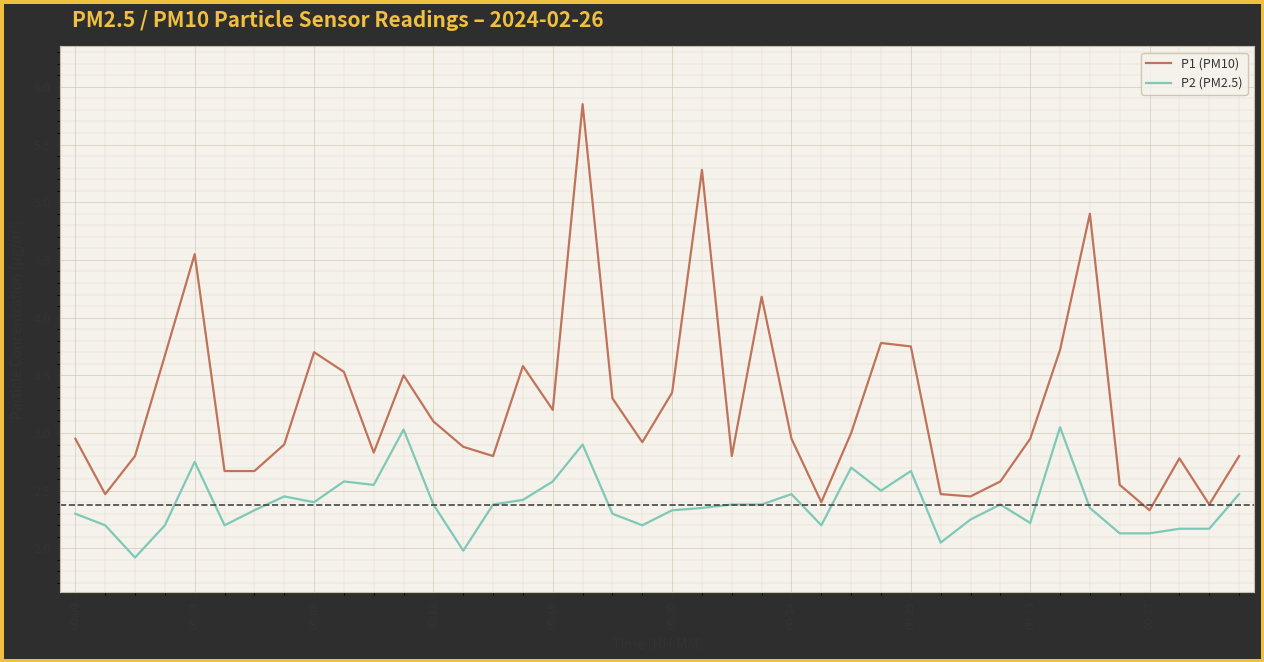

Rank the series by their average value, from lowest to highest.

P2 (PM2.5), P1 (PM10)